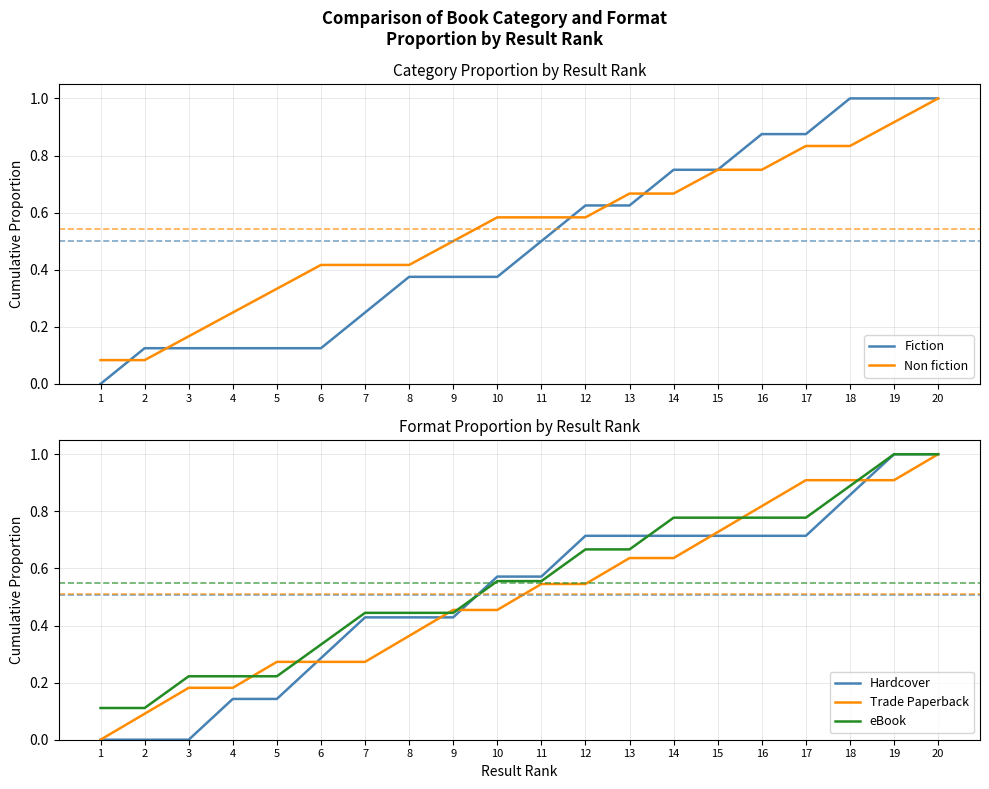

What is the difference between the Non fiction values at 11 and 4?

0.3